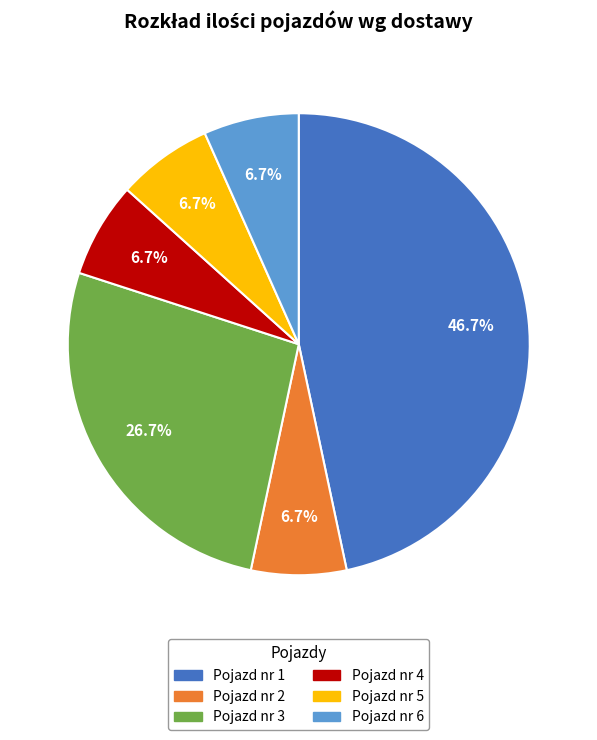

What is the largest slice in the pie chart?

Pojazd nr 1